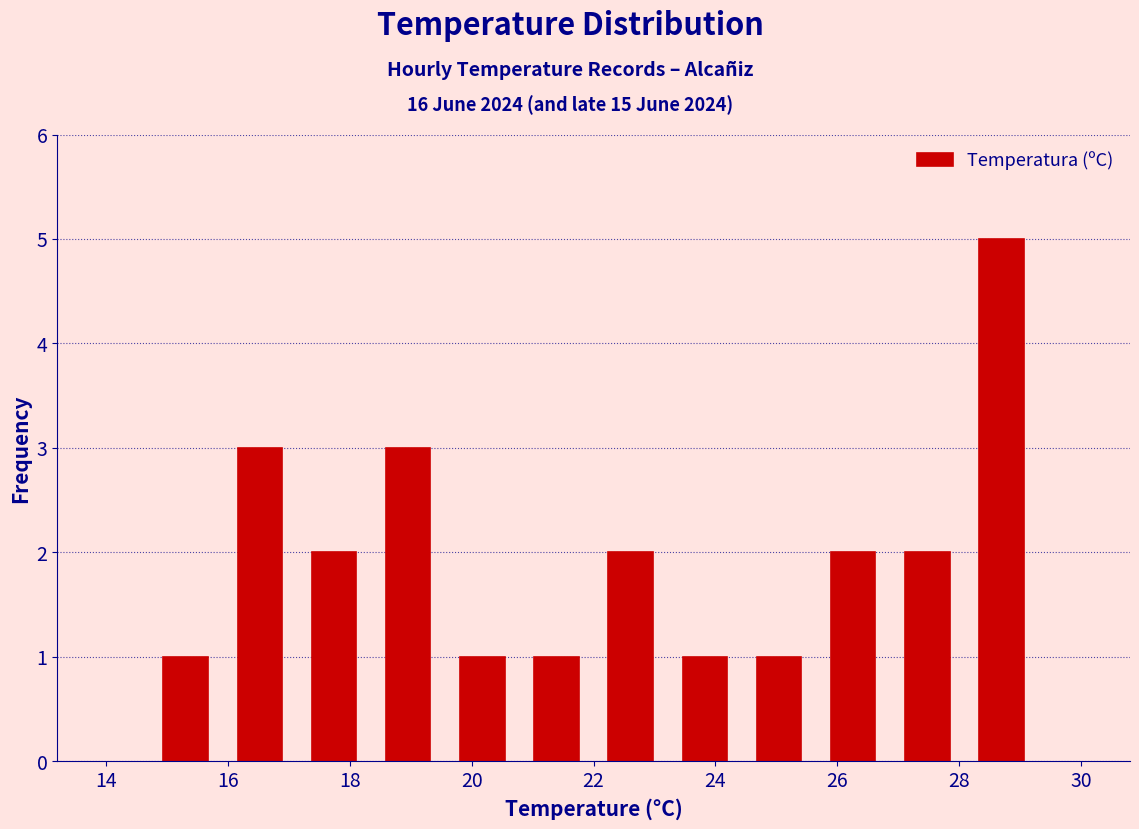

Reading left to right, list every bar in this chart as the range it spans on the x-axis followed by its height. Neither the bar edges nor the heights are printed on the chart, so give them approximately, as read against the axes.

14.8 to 16.0: 1
16.0 to 17.2: 3
17.2 to 18.4: 2
18.4 to 19.6: 3
19.6 to 20.8: 1
20.8 to 22.0: 1
22.0 to 23.2: 2
23.2 to 24.4: 1
24.4 to 25.6: 1
25.6 to 26.8: 2
26.8 to 28.0: 2
28.0 to 29.4: 5